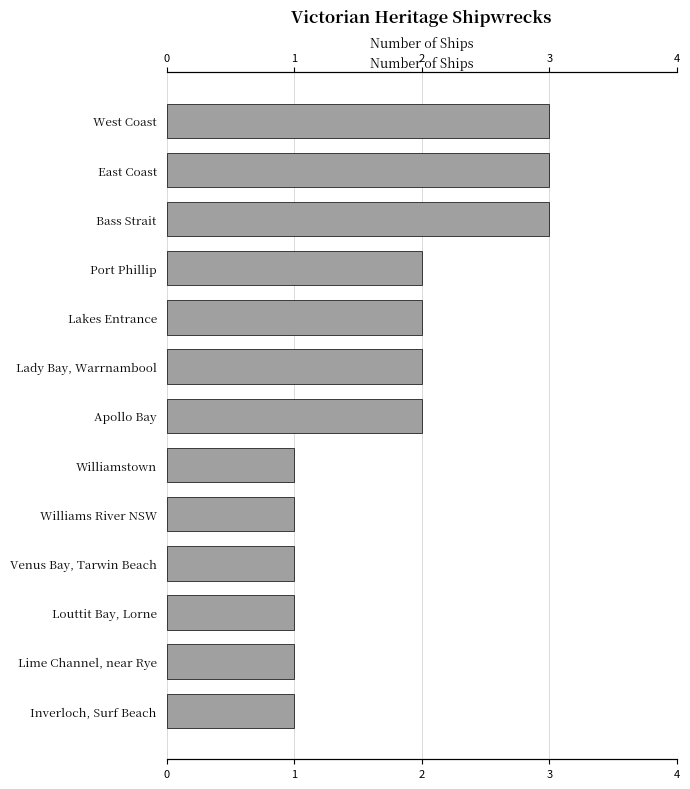

Which has a higher value, Lakes Entrance or Inverloch, Surf Beach?

Lakes Entrance